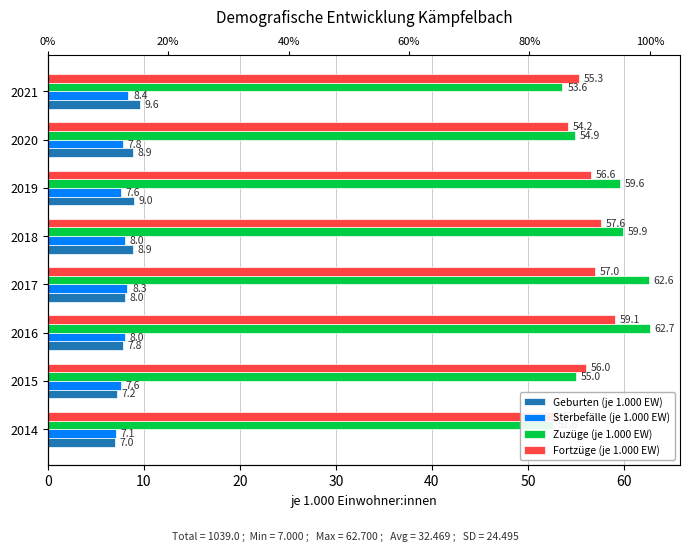

What is the difference between the second highest and minimum values in the Geburten (je 1.000 EW) series?

2.0